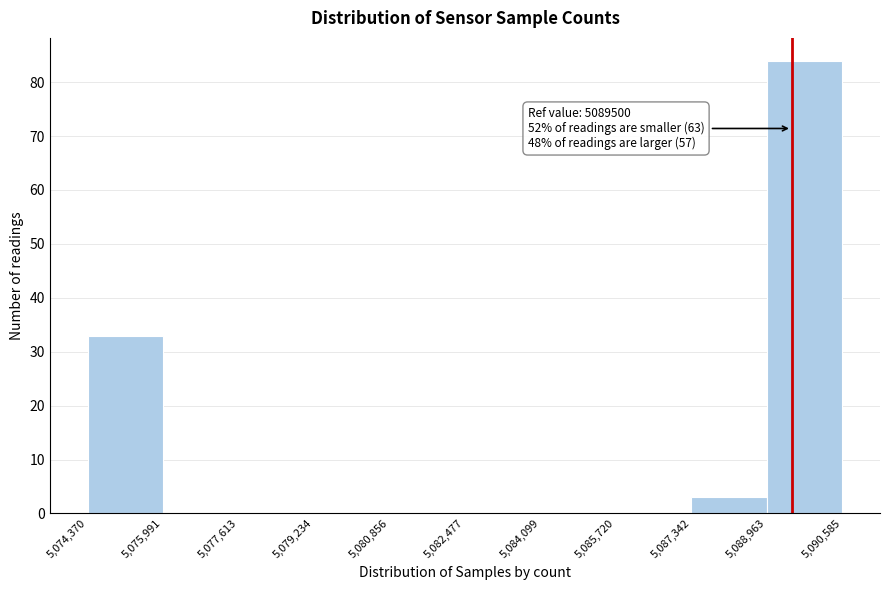

Over which range of the x-axis is the bar tallest?

5,088,963 to 5,090,585